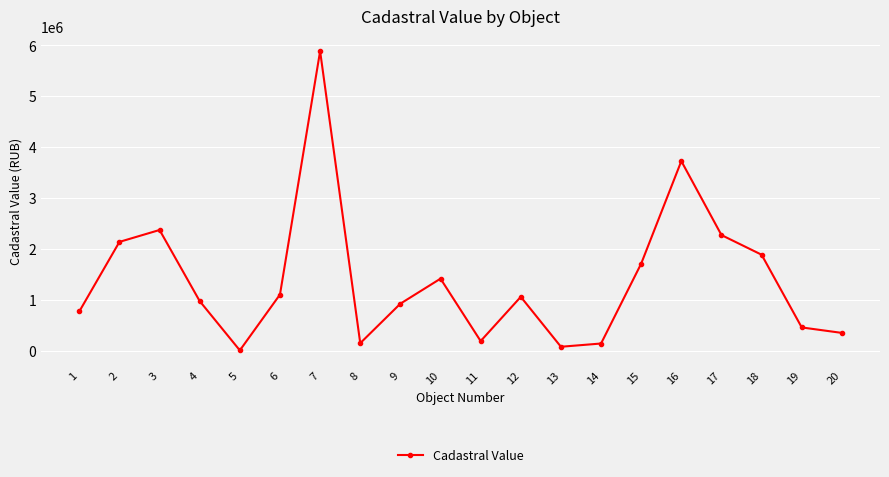

What is the average value?

1385219.2